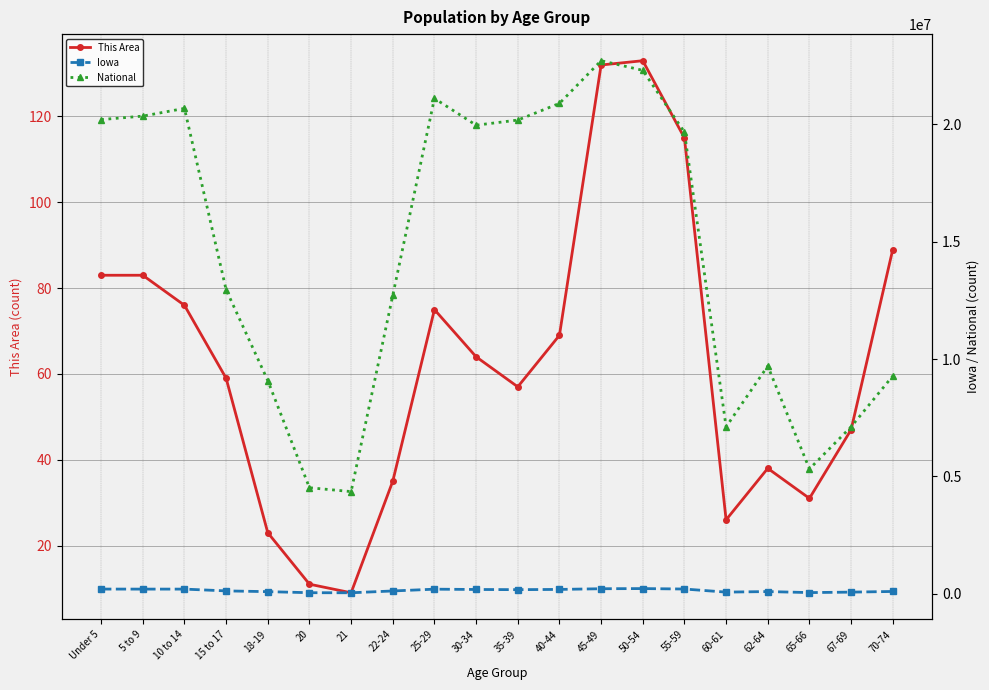

Which series has the widest spread of values?

National